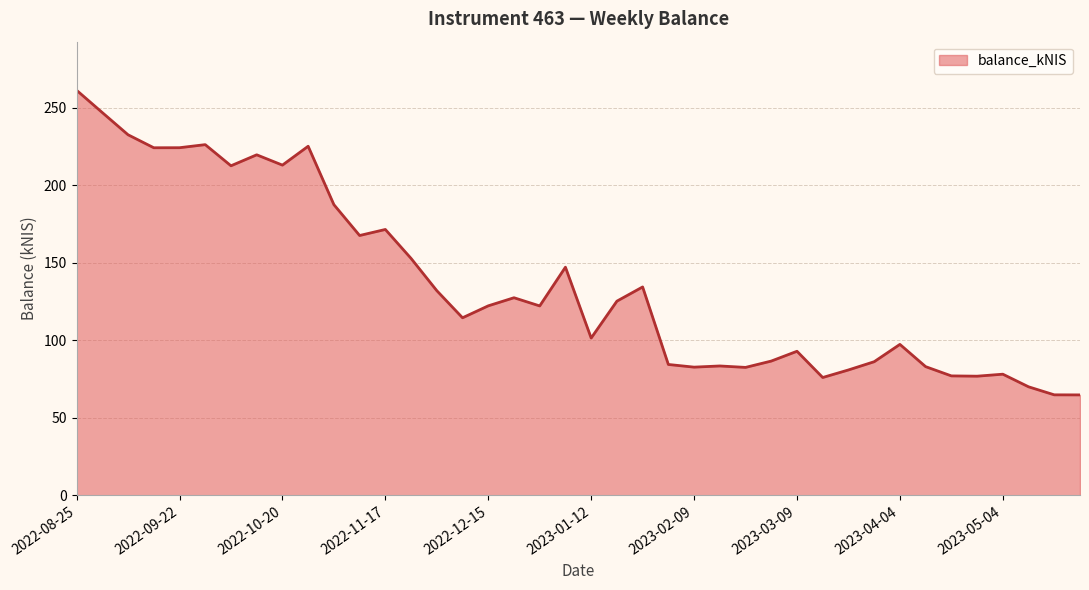

What is the maximum value shown in the chart?

261.4